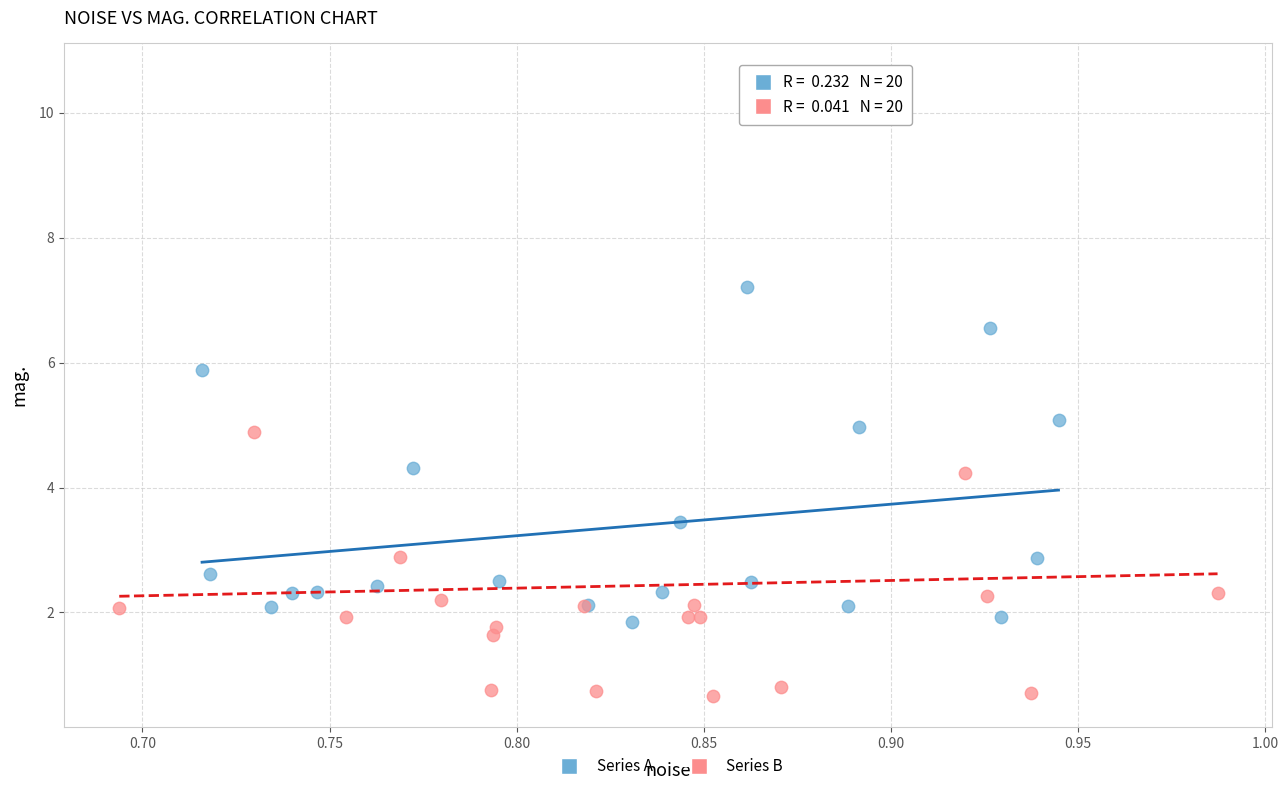

Which series contains the lowest Y value?

Series B